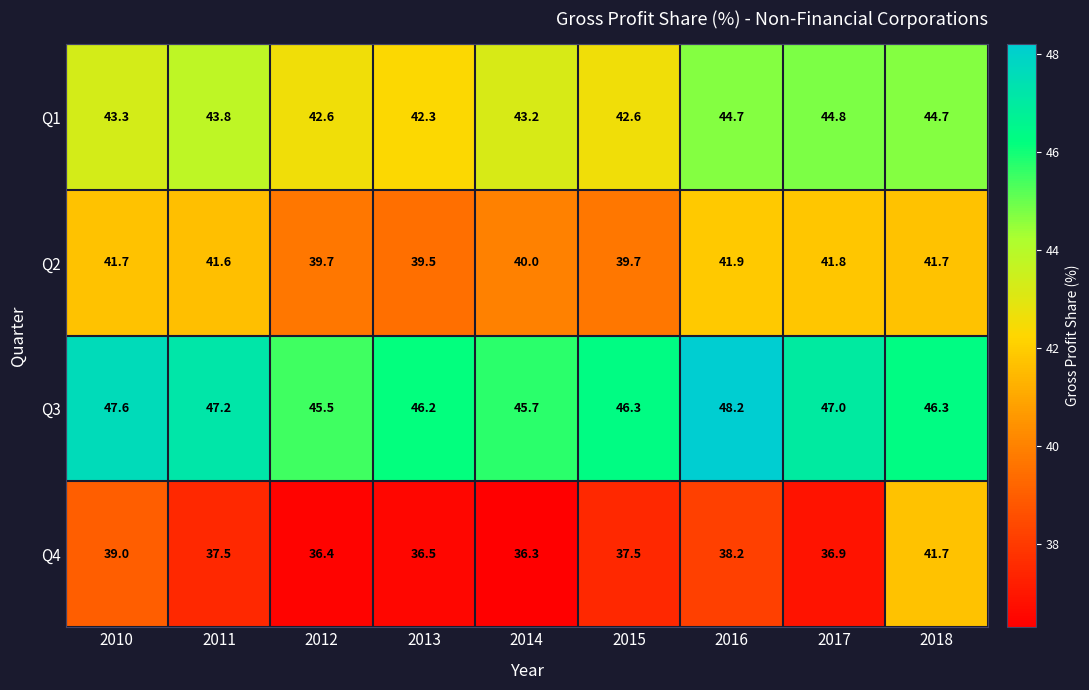

What value does the Q3 series have at 2015?

46.3